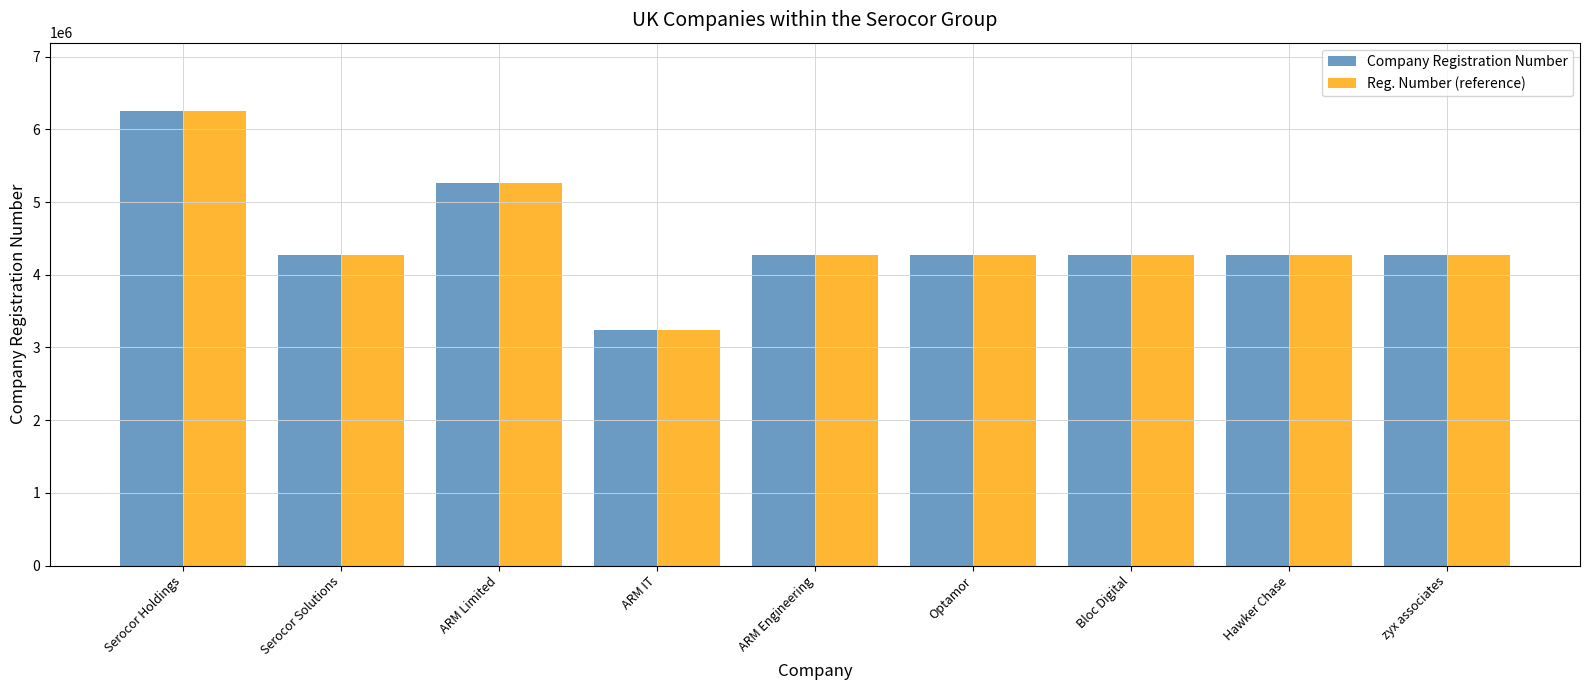

The value of Company Registration Number at ARM Engineering is 4271358. True or false?

True